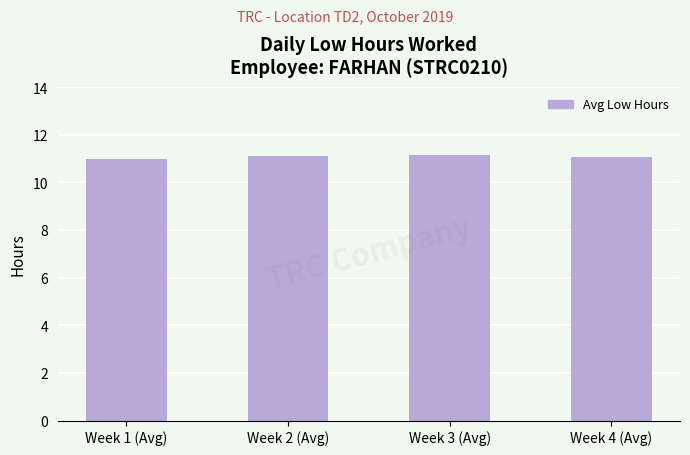

The chart shows a value of 11.0 at Week 1 (Avg). True or false?

True